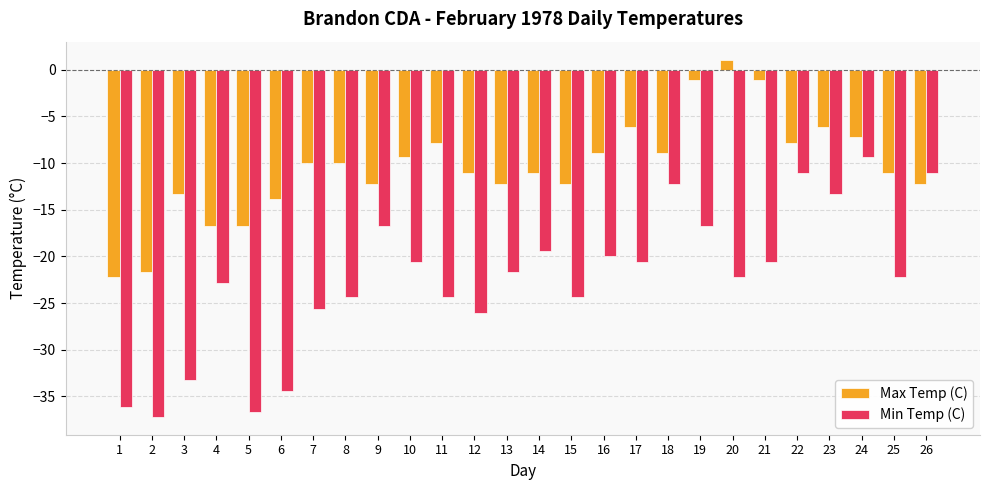

What is the greatest value displayed?

1.1